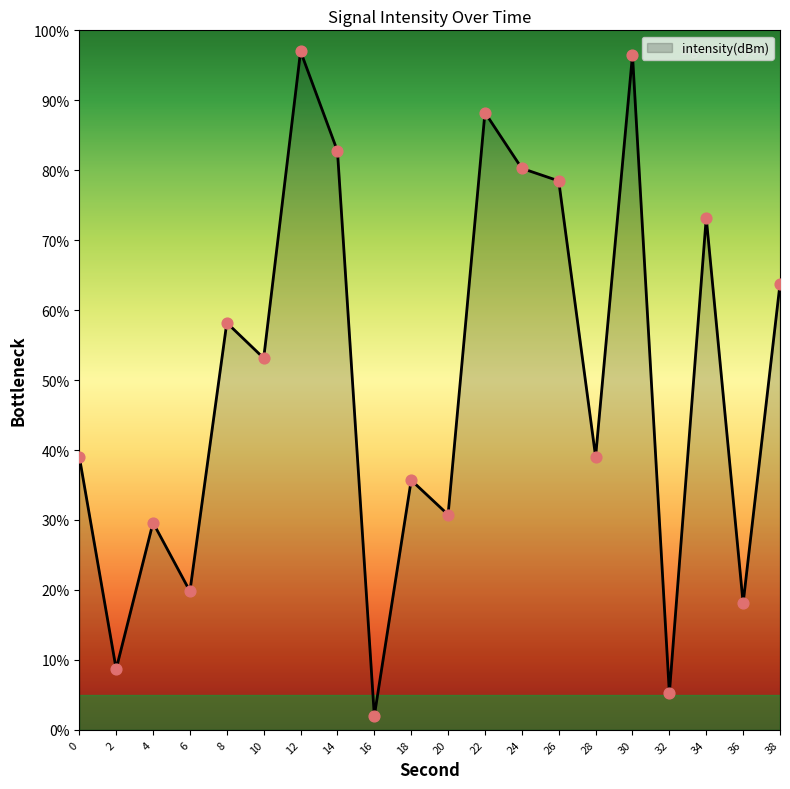

What is the change in value from 4 to 14?

+53.1